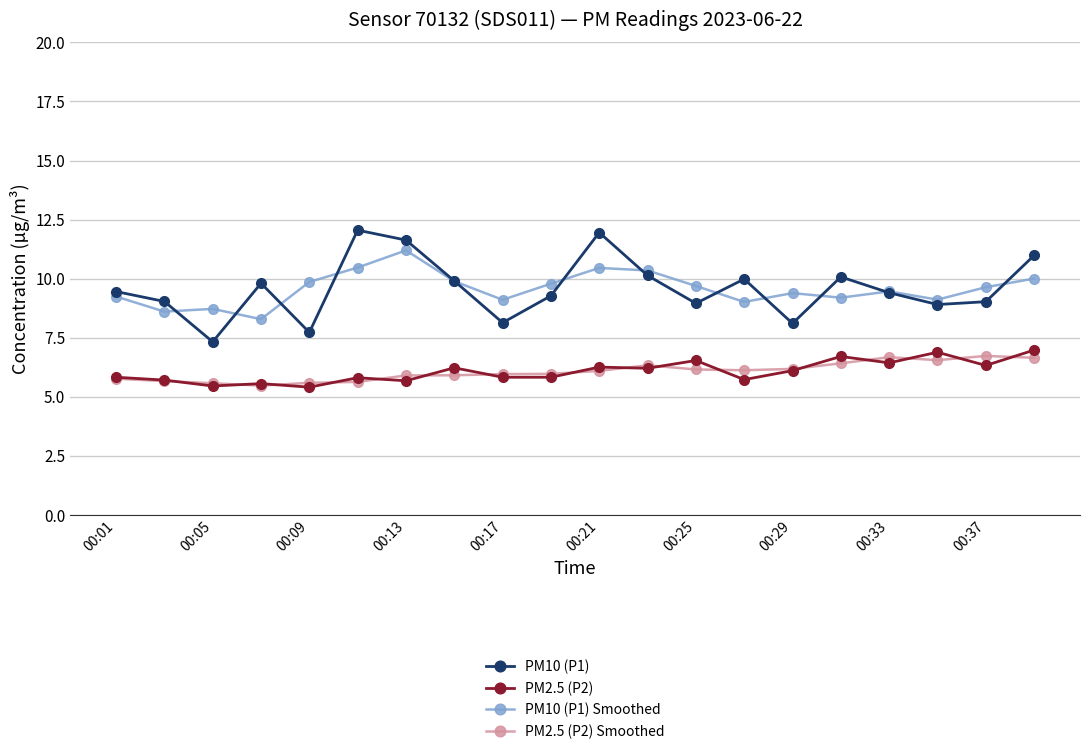

Is this an area chart (filled region under the line)?

No